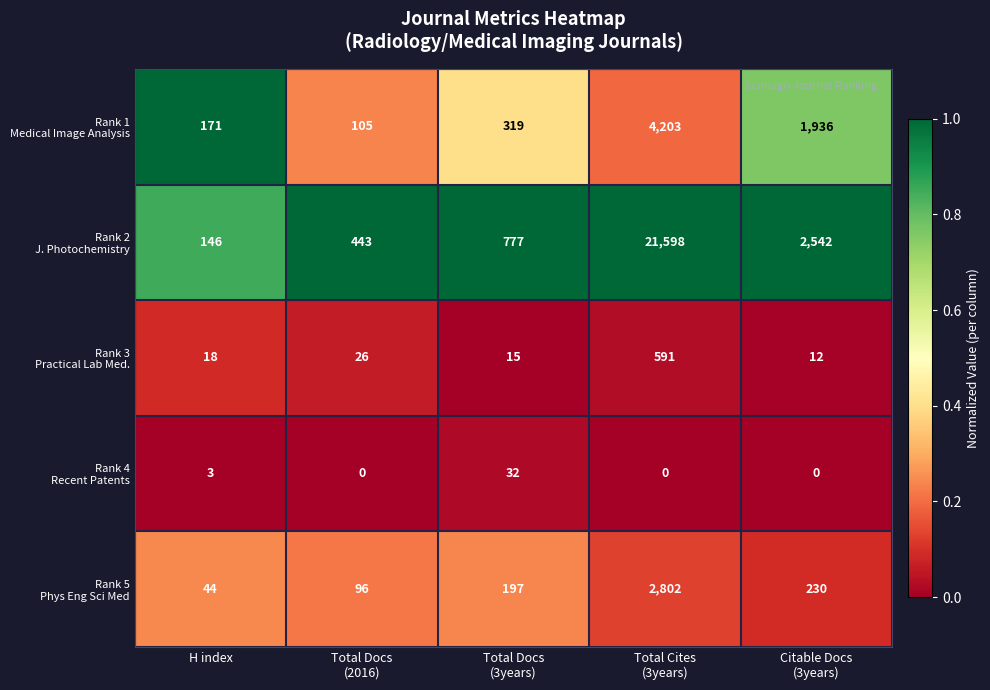

What is the total value across all series at H index?

382